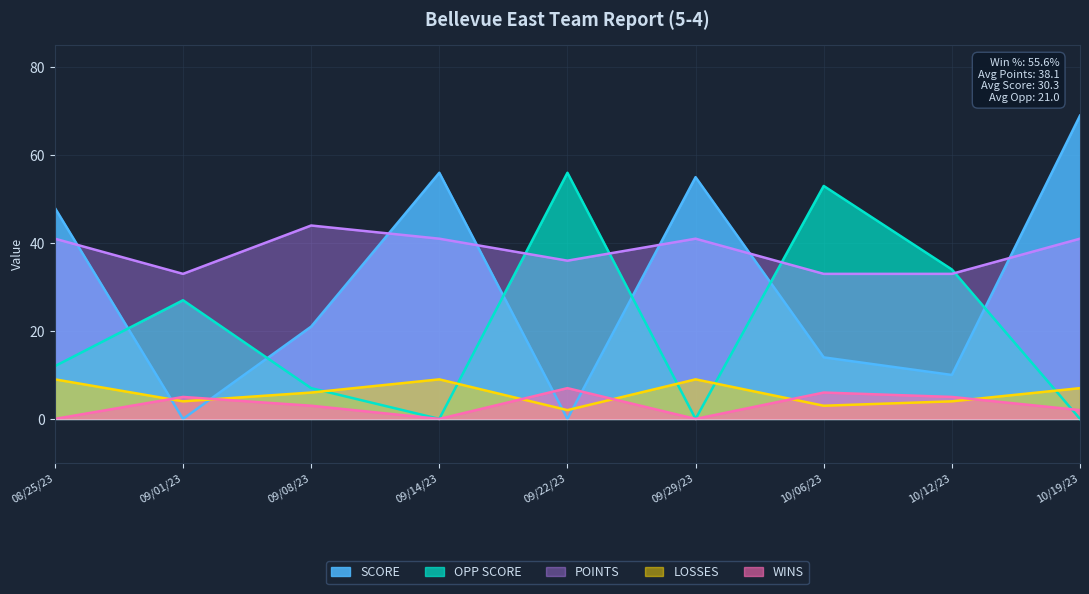

Is the value of OPP SCORE at 09/08/23 greater than the value of WINS at 10/12/23?

Yes